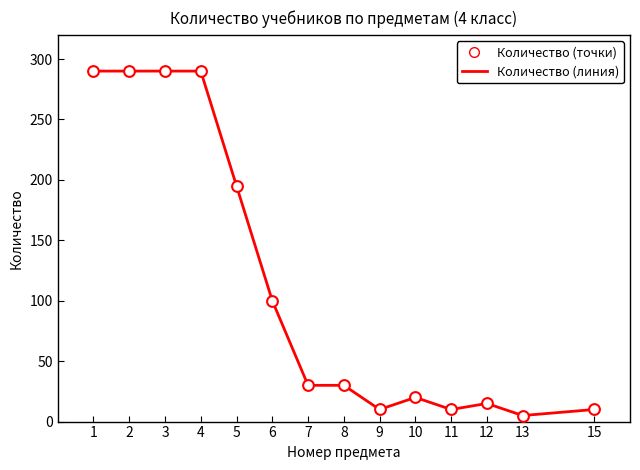

What is the change in value from 3 to 8?

-260